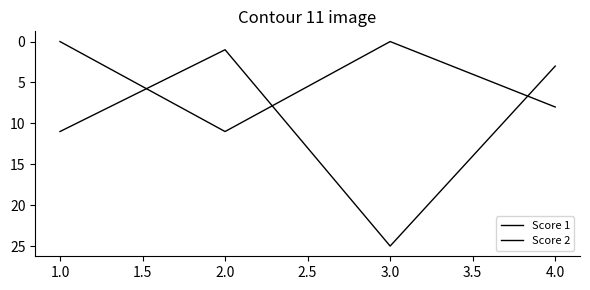

Reading right to left, list all the values displayed in this chart.

Score 1: 3	25	1	11
Score 2: 8	0	11	0